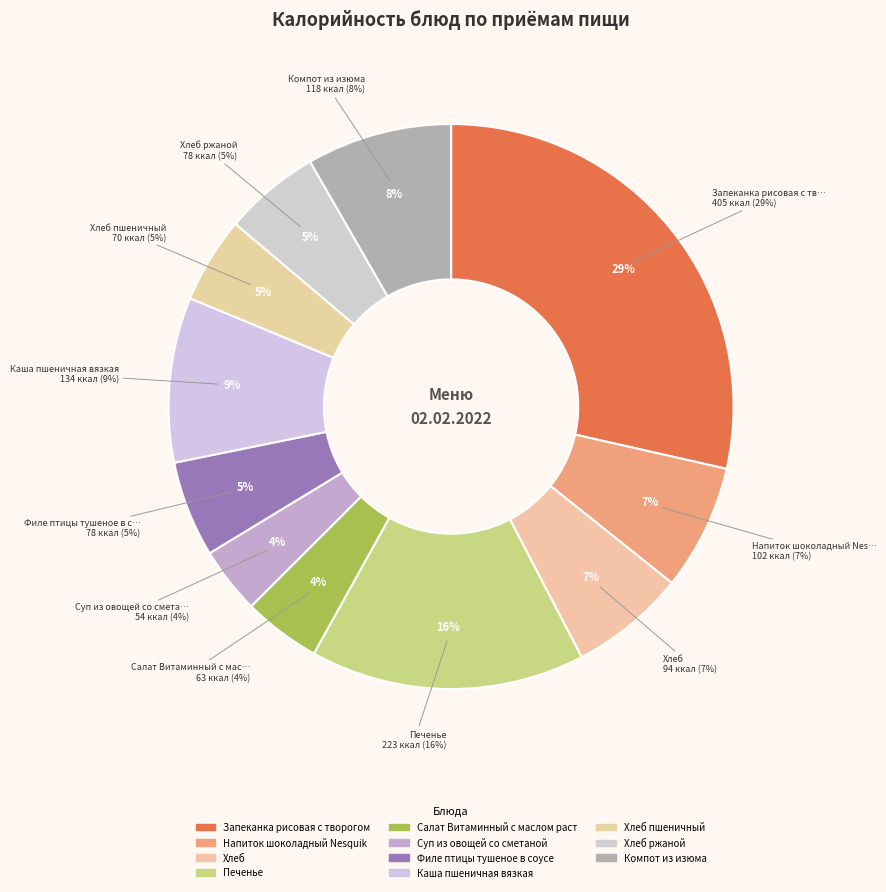

To the nearest percent, what is the difference between the largest and smallest slice percentages?

25%